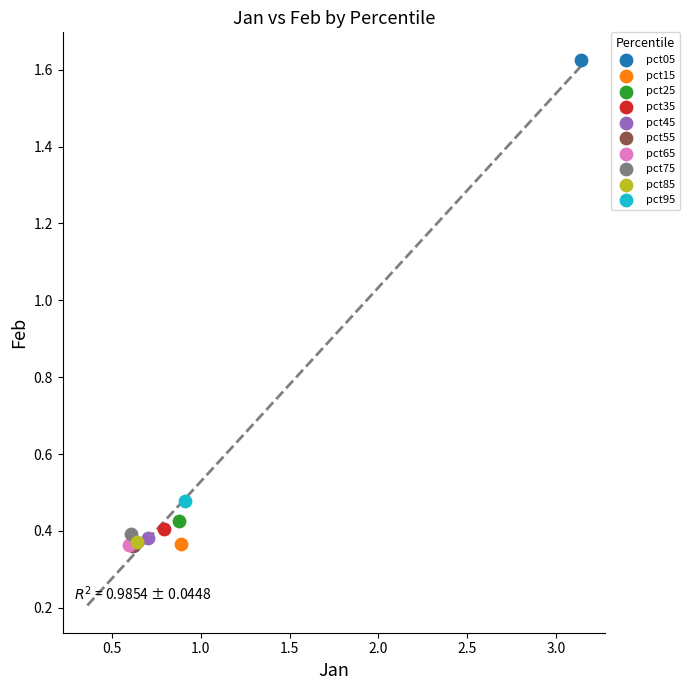

Which series contains the highest Y value?

pct05